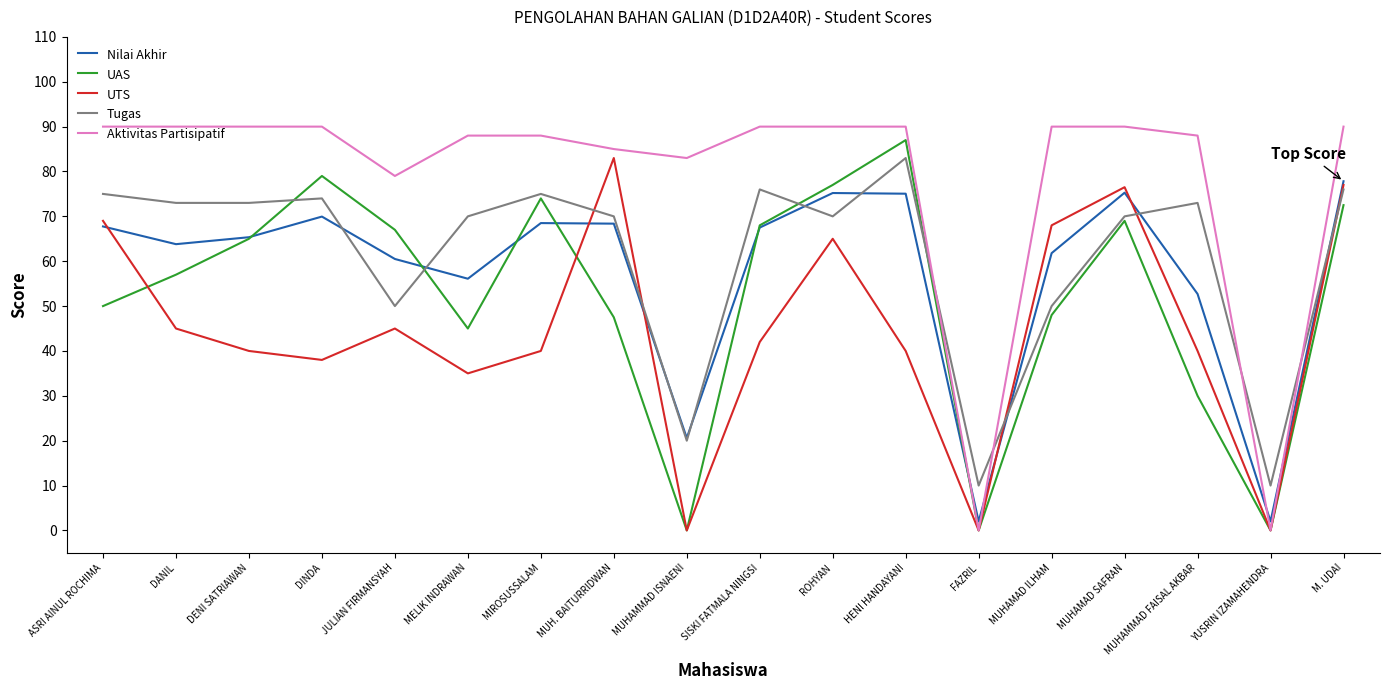

How many times do Aktivitas Partisipatif and Tugas cross each other?

4